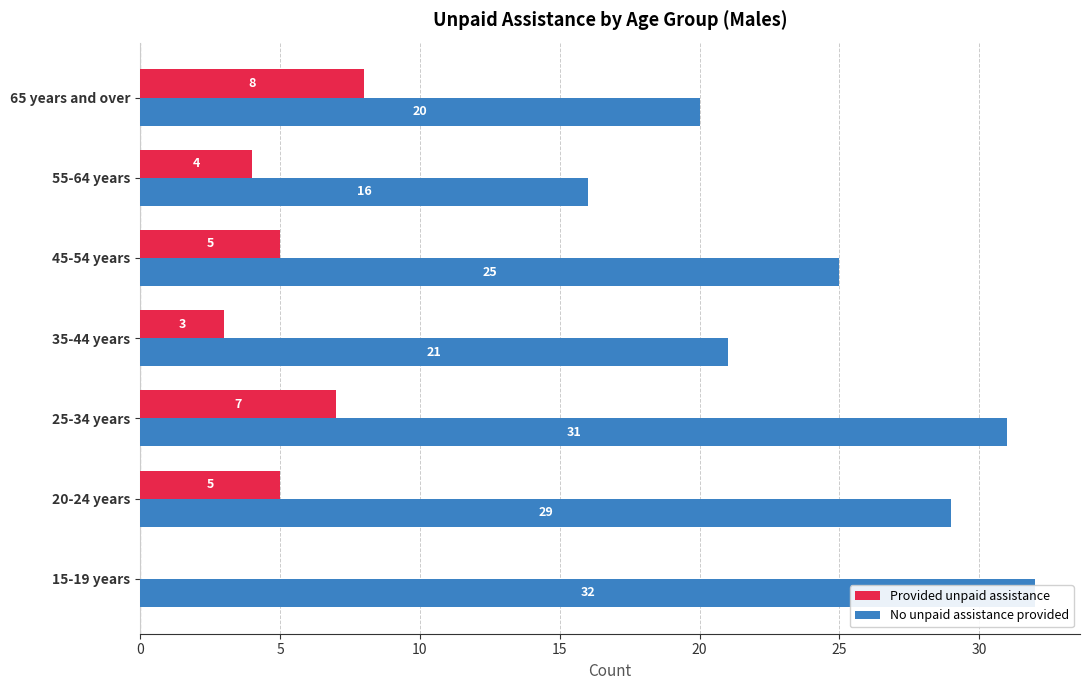

How many data points in No unpaid assistance provided are less than 25?

3